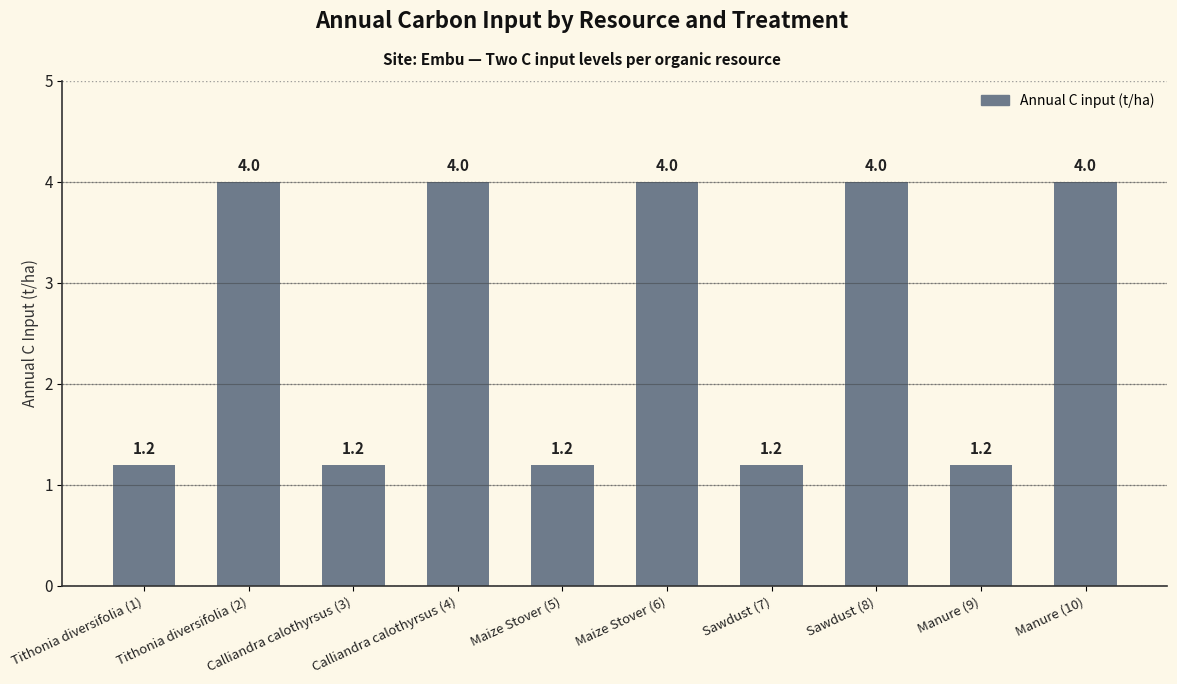

What is the minimum value shown in the chart?

1.2